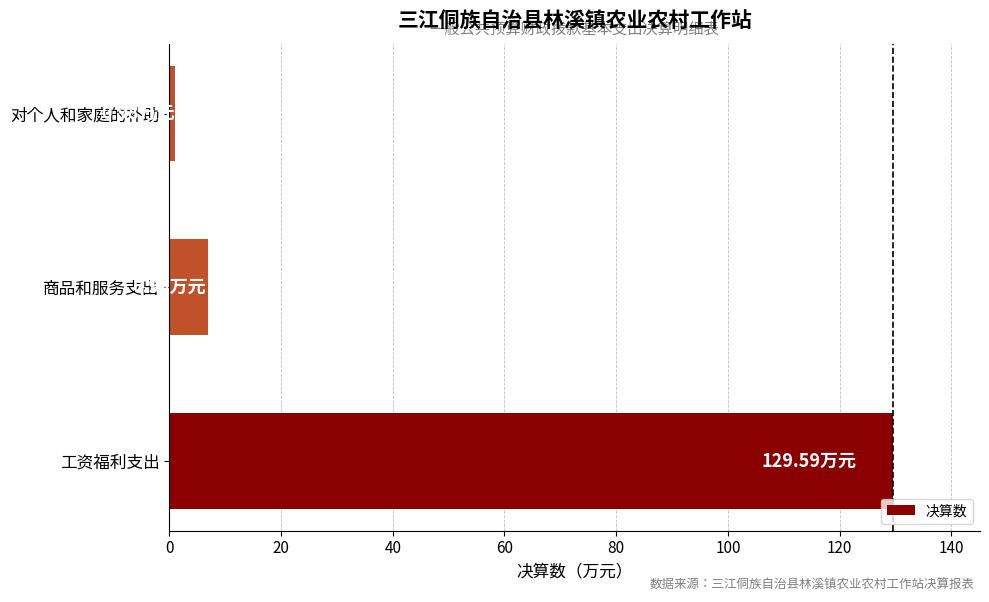

How many series are shown in this chart?

1